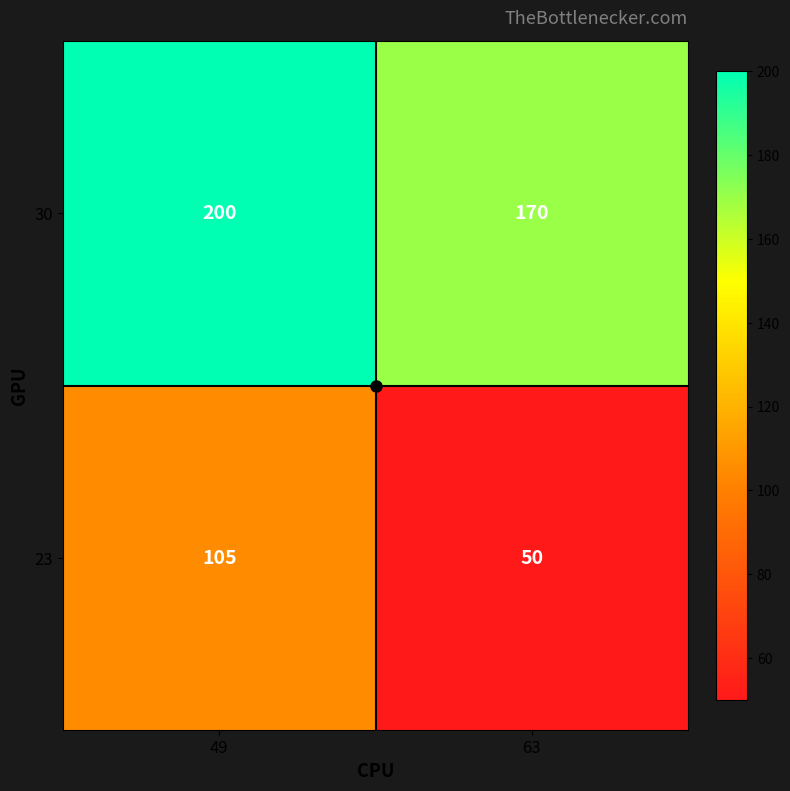

Rank the series by their maximum value, from highest to lowest.

30, 23